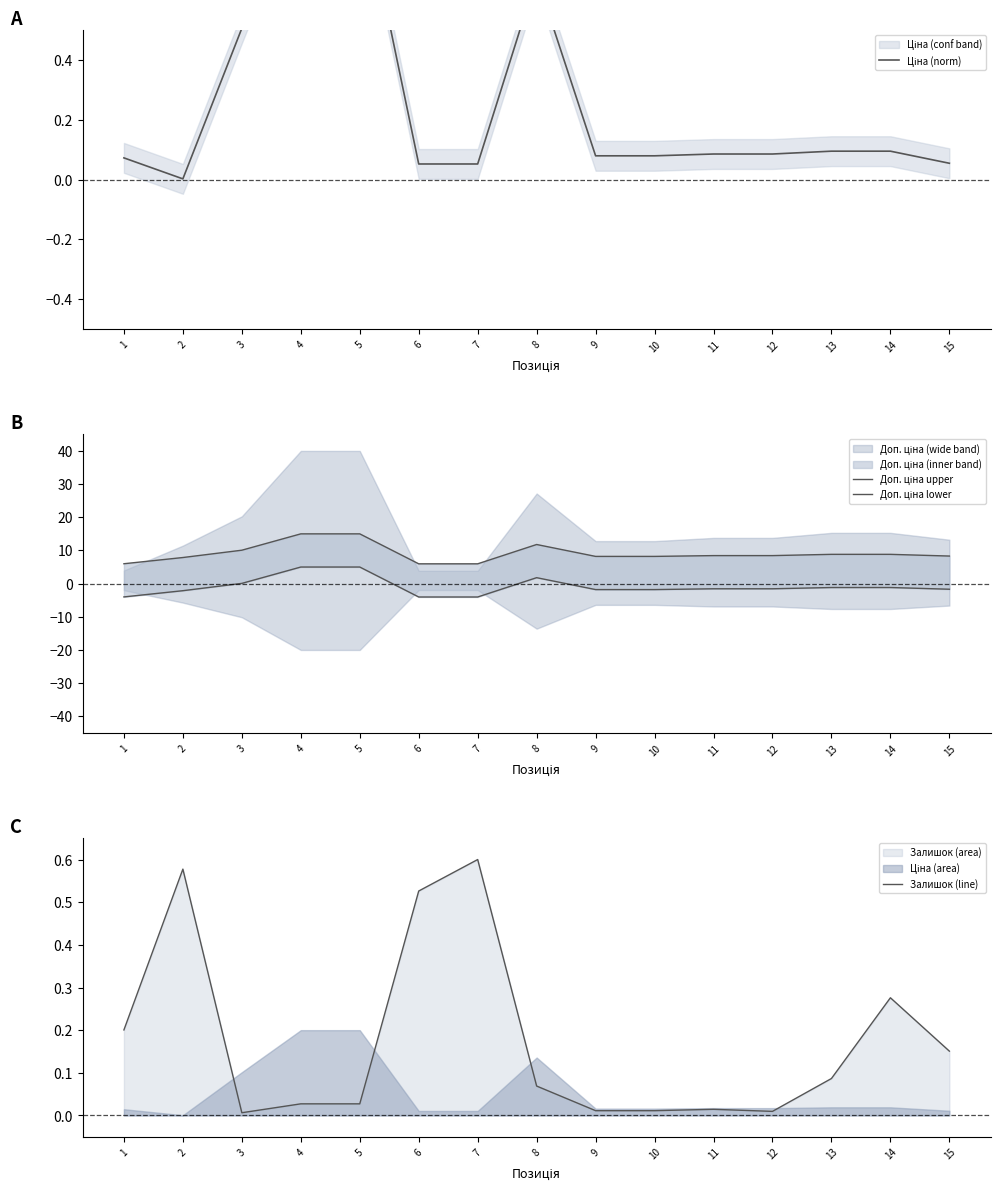

Reading right to left, extract all data points from this chart.

Ціна (norm): 15=0.1	14=0.1	13=0.1	12=0.1	11=0.1	10=0.1	9=0.1	8=0.7	7=0.1	6=0.1	5=1.0	4=1.0	3=0.5	2=0.0	1=0.1
Доп. ціна upper: 15=8.3	14=8.8	13=8.8	12=8.4	11=8.4	10=8.2	9=8.2	8=11.8	7=6.0	6=6.0	5=15.0	4=15.0	3=10.1	2=7.9	1=6.0
Доп. ціна lower: 15=-1.7	14=-1.2	13=-1.2	12=-1.6	11=-1.6	10=-1.8	9=-1.8	8=1.8	7=-4.0	6=-4.0	5=5.0	4=5.0	3=0.1	2=-2.1	1=-4.0
Залишок (line): 15=0.2	14=0.3	13=0.1	12=0.0	11=0.0	10=0.0	9=0.0	8=0.1	7=0.6	6=0.5	5=0.0	4=0.0	3=0.0	2=0.6	1=0.2